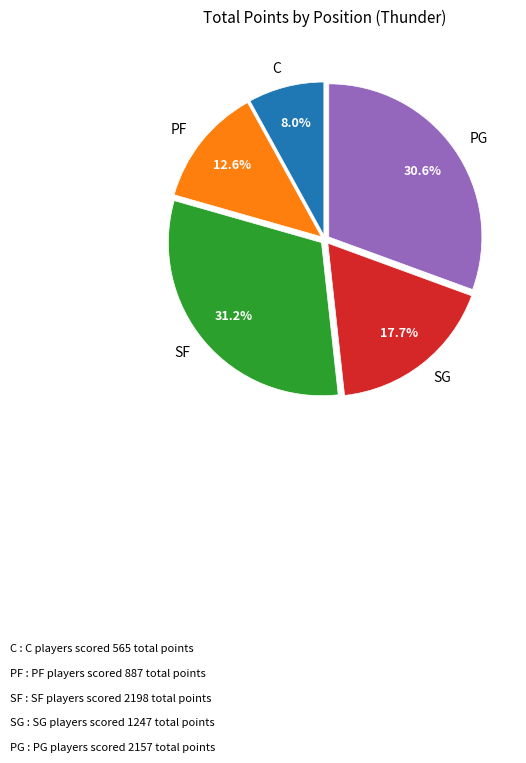

Rank the categories by value from lowest to highest.

C, PF, SG, PG, SF